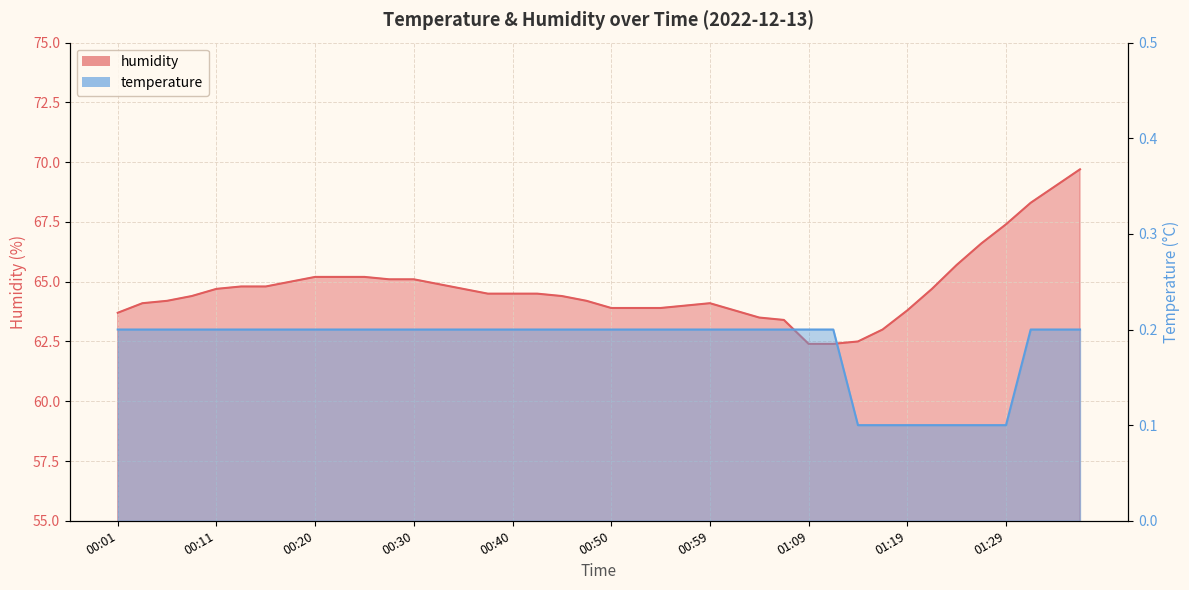

How many lines are shown in the chart?

2